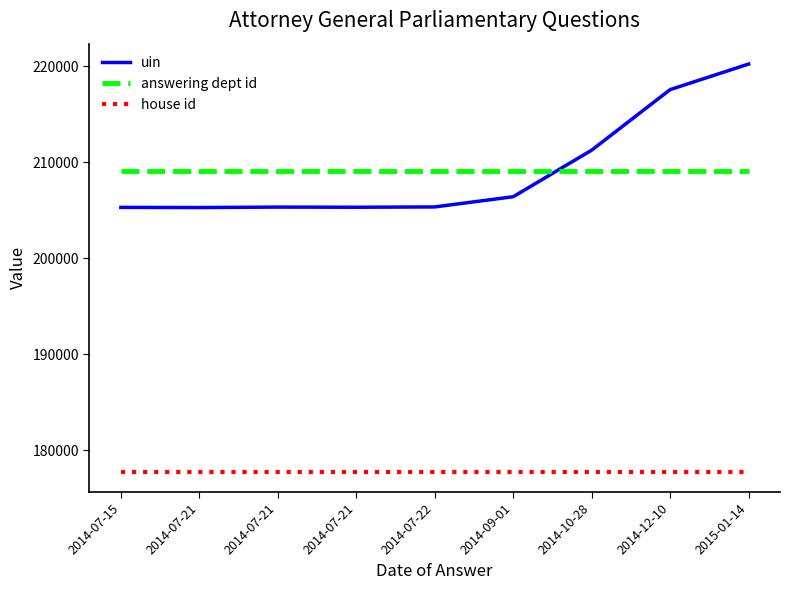

Is this an area chart (filled region under the line)?

No